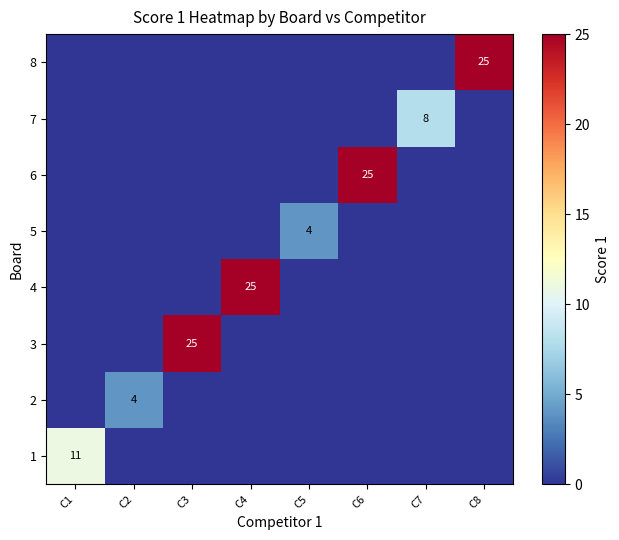

True or false: 8 has a value of 9 at C8.

False